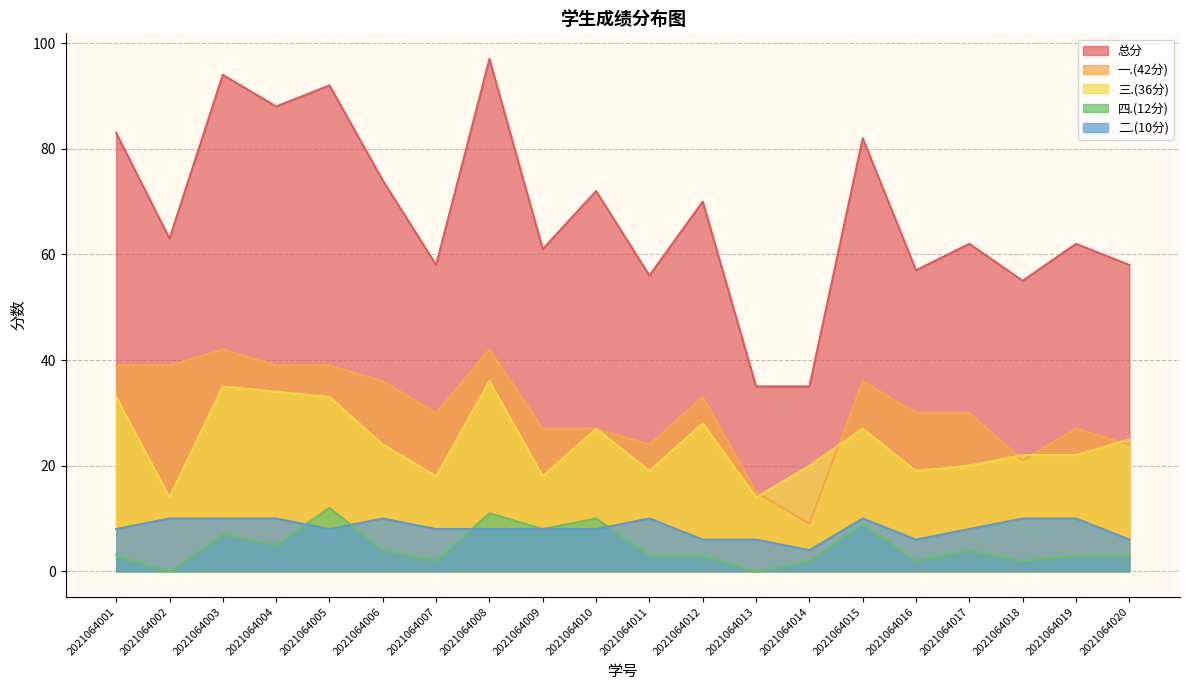

Rank the series by their maximum value, from lowest to highest.

二.(10分), 四.(12分), 三.(36分), 一.(42分), 总分